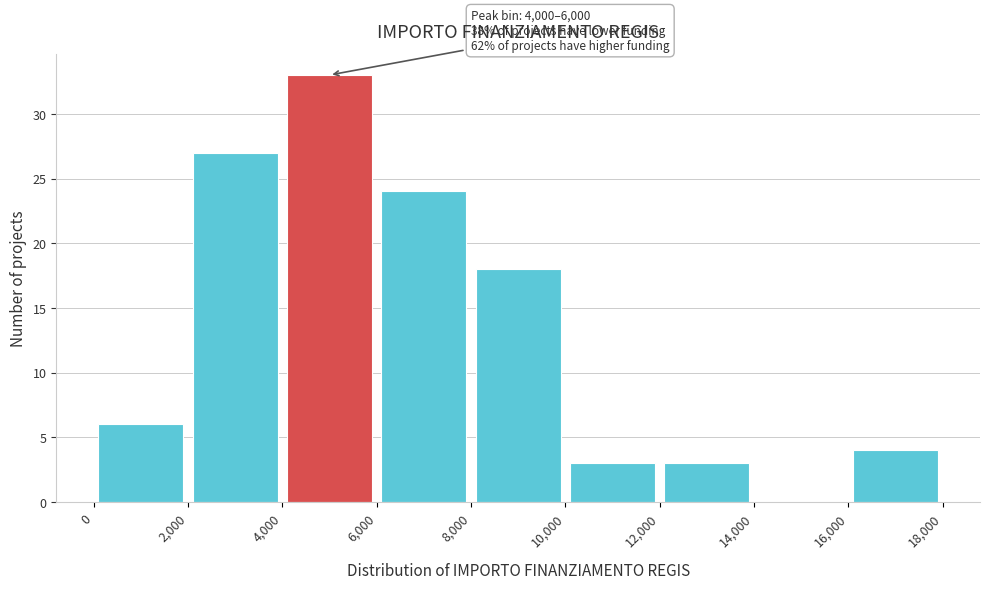

Over which range of the x-axis is the bar tallest?

4,000 to 6,000